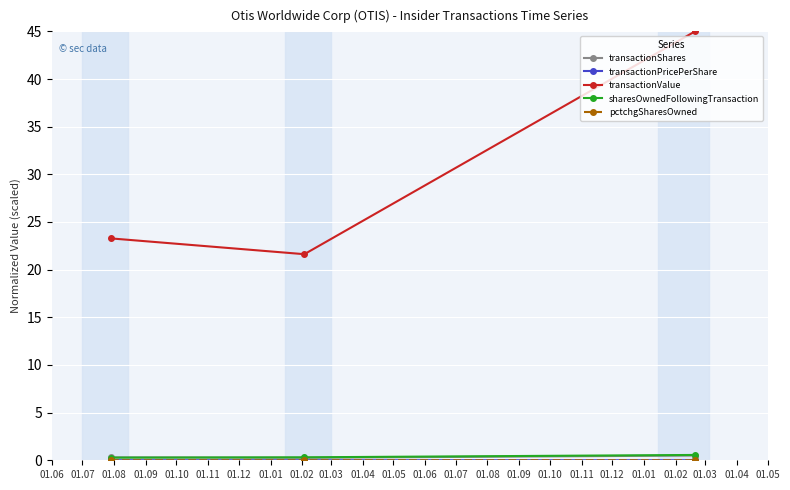

Which series has the largest total across all categories?

transactionValue